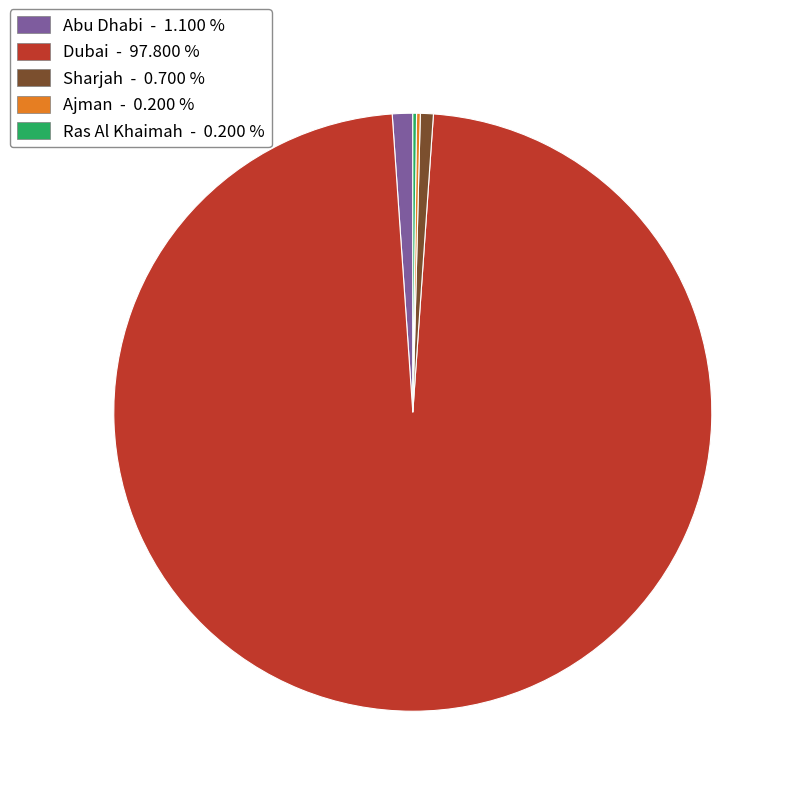

Which slice represents more than half of the pie?

Dubai - 97.800 %